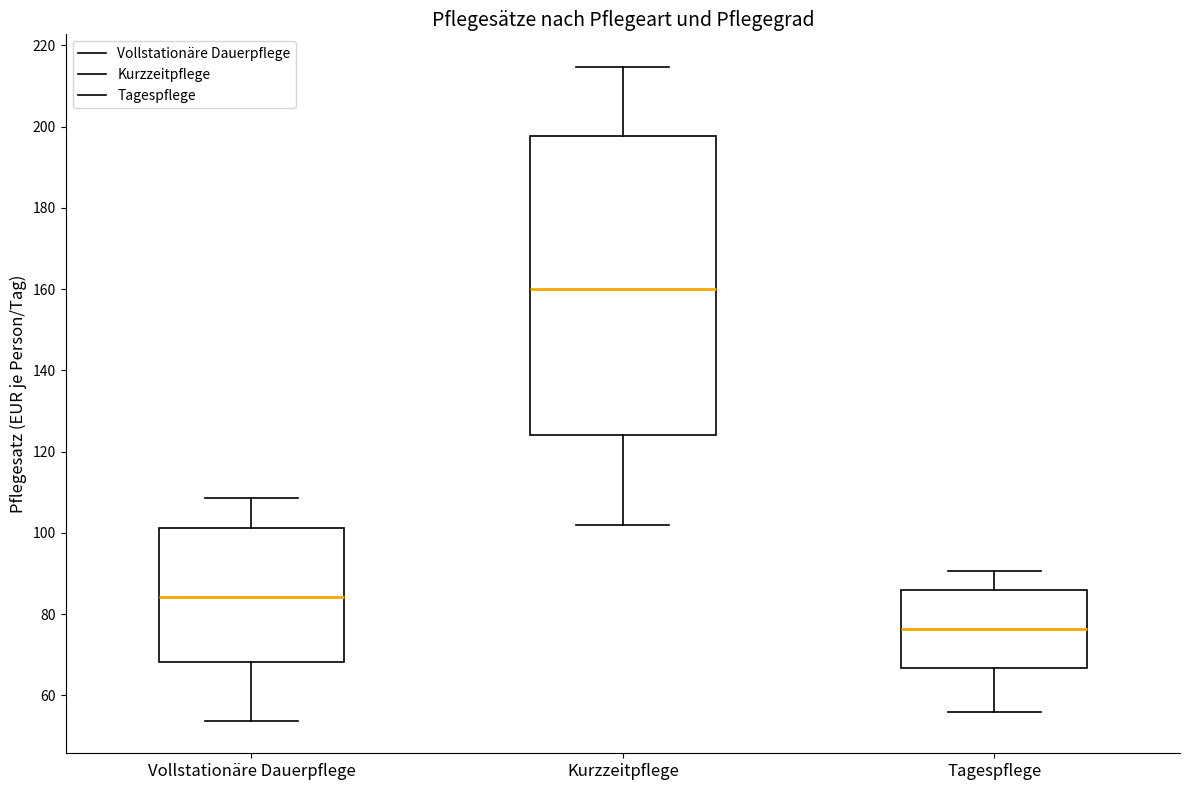

Where is the lower edge of the box for Vollstationäre Dauerpflege on the y-axis? The values are not printed on the chart, so give them approximately, as read against the axis.

68